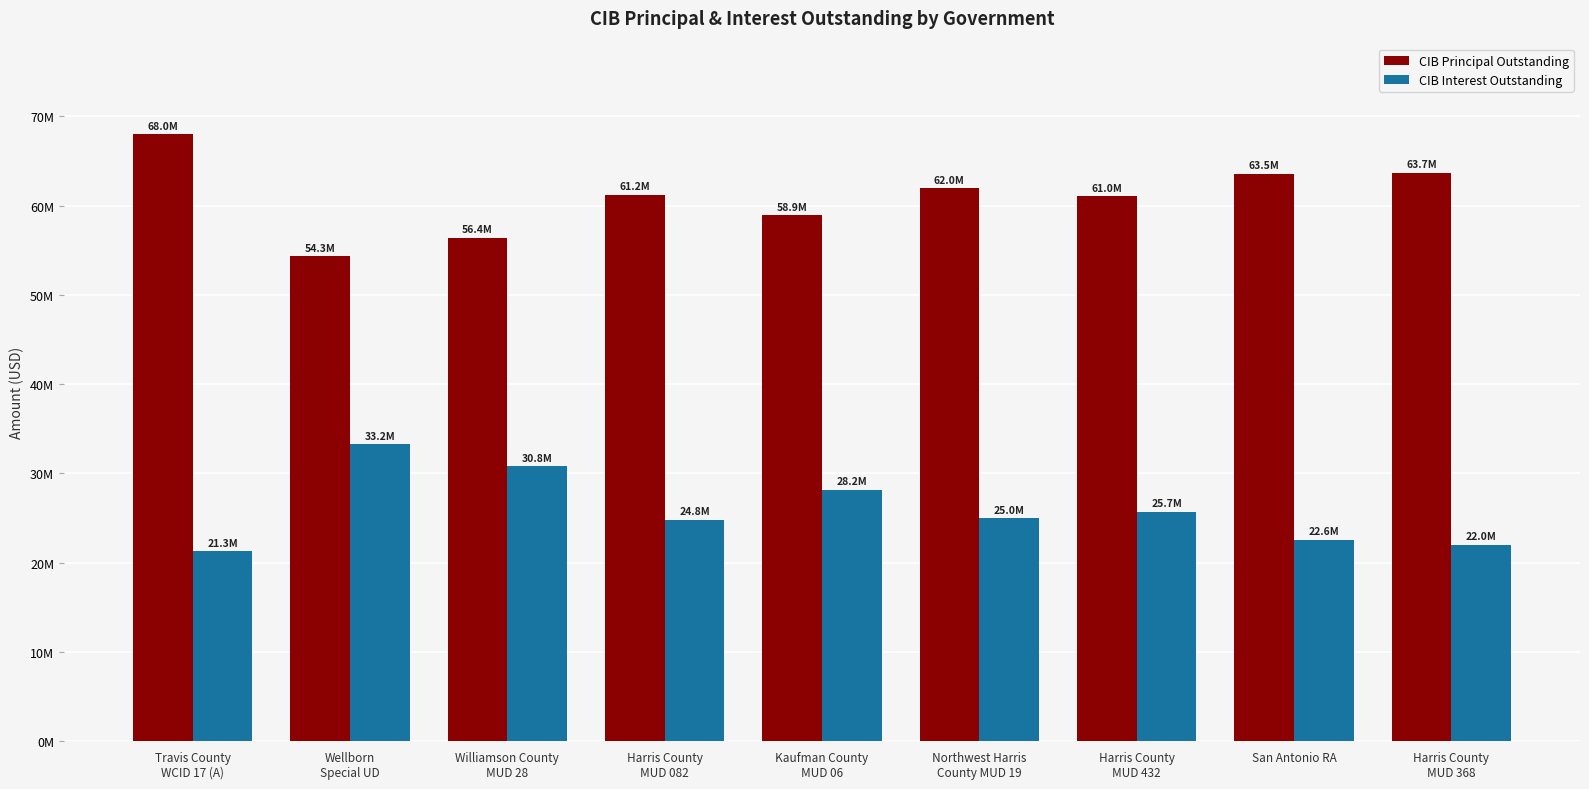

What is the greatest value displayed?

67975000.0